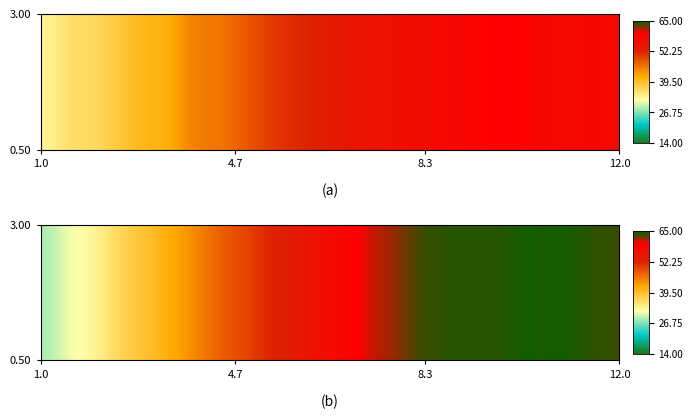

Is it true that 45年度 equals 68.3 at 広島県?

False